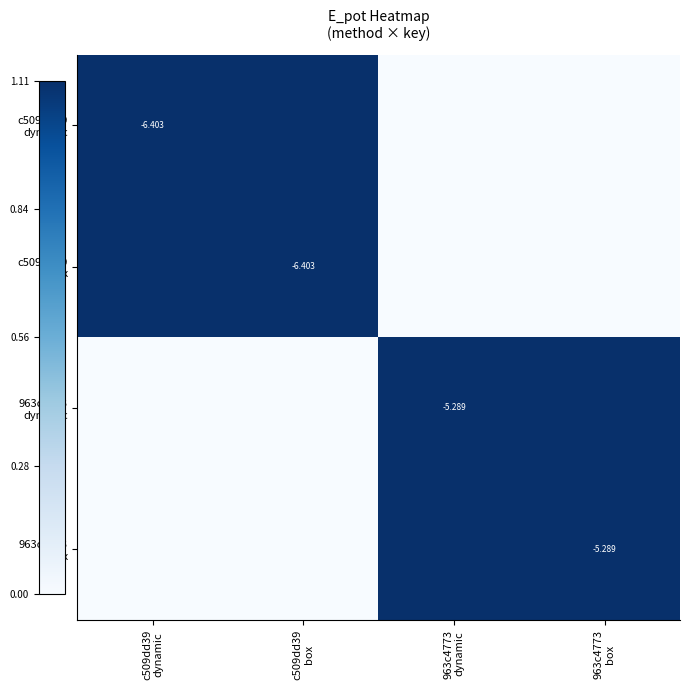

How many data points does each series have?

4